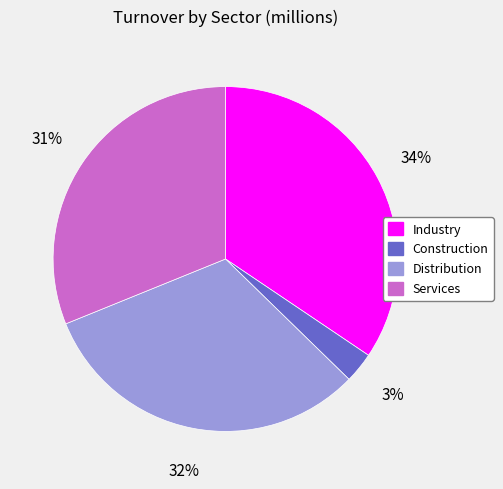

Does Industry account for over 50% of the chart?

No